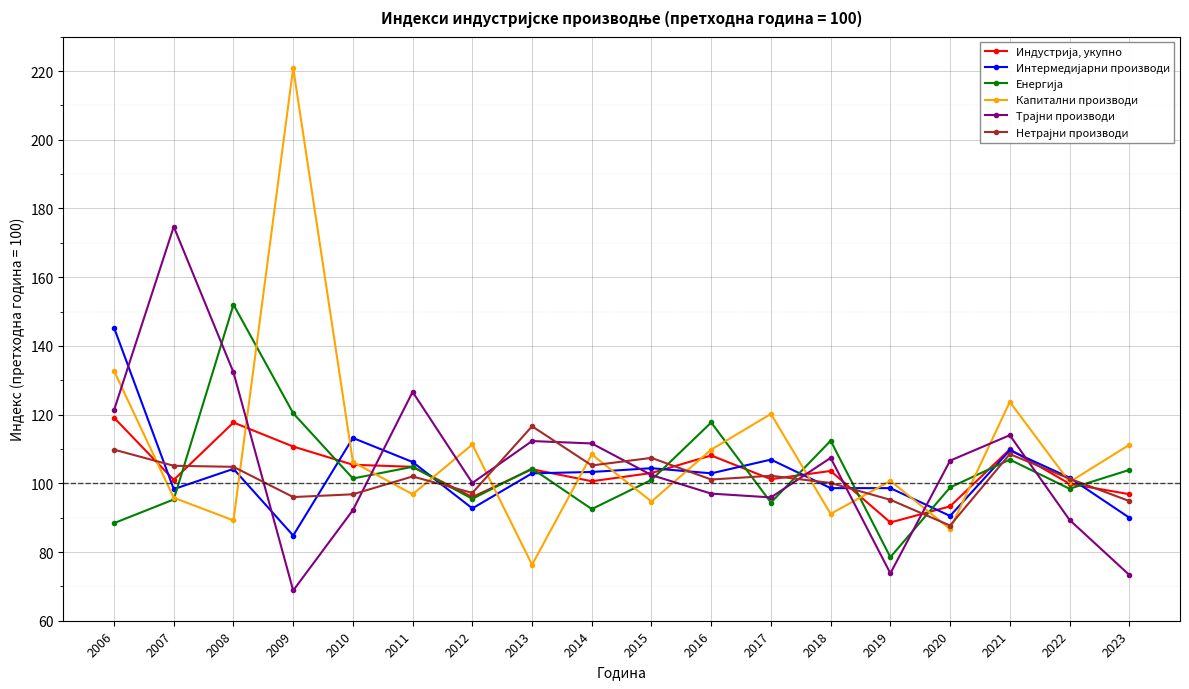

Which category has the lowest value across all series?

2009